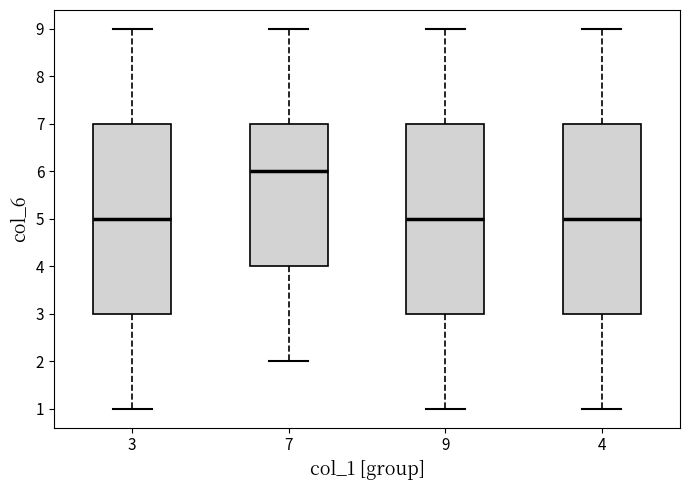

Reading left to right, transcribe this box plot: for each box, give where its median line is, the range the box spans, and where its two whiskers end, as read against the y-axis. The values are not printed on the chart, so give them approximately, as read against the axis.

3: median 5, box 3 to 7, whiskers 1 to 9
7: median 6, box 4 to 7, whiskers 2 to 9
9: median 5, box 3 to 7, whiskers 1 to 9
4: median 5, box 3 to 7, whiskers 1 to 9